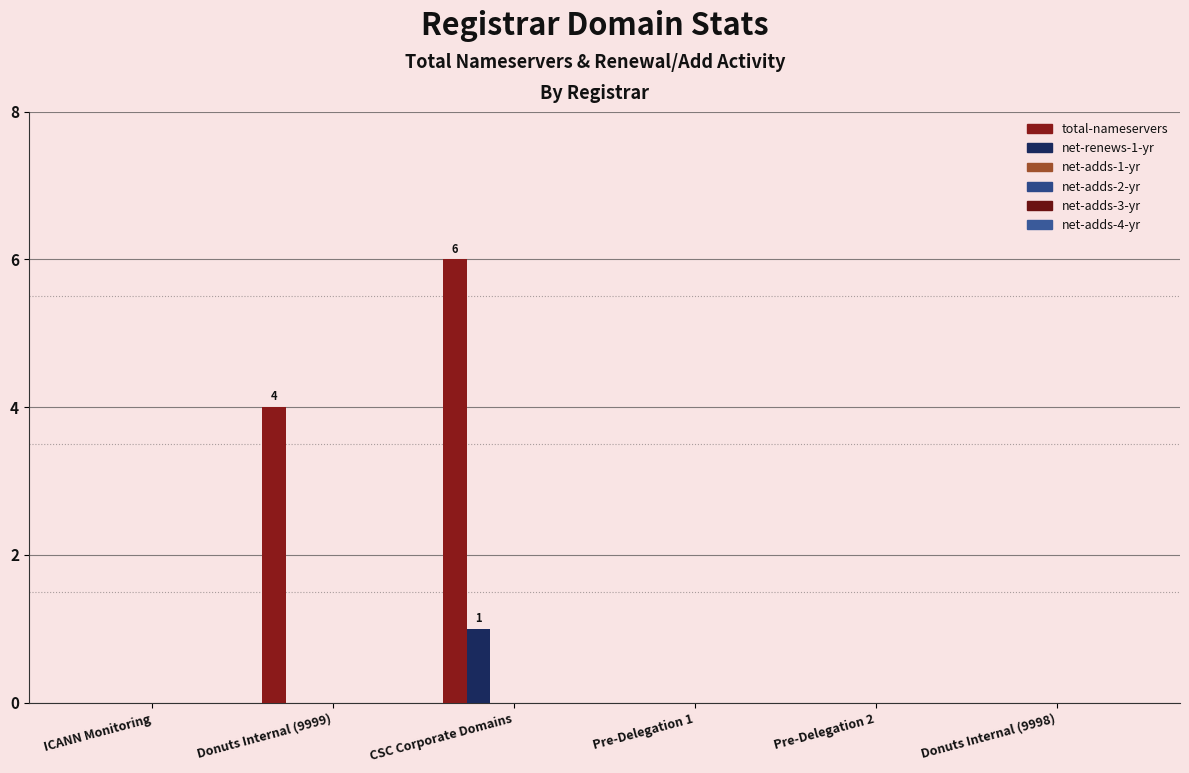

Which series has the widest spread of values?

total-nameservers